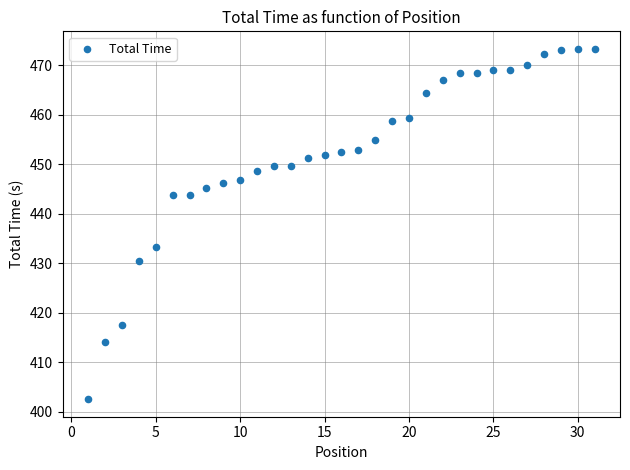

What Y value in the scatter plot is closest to 437?

433.3